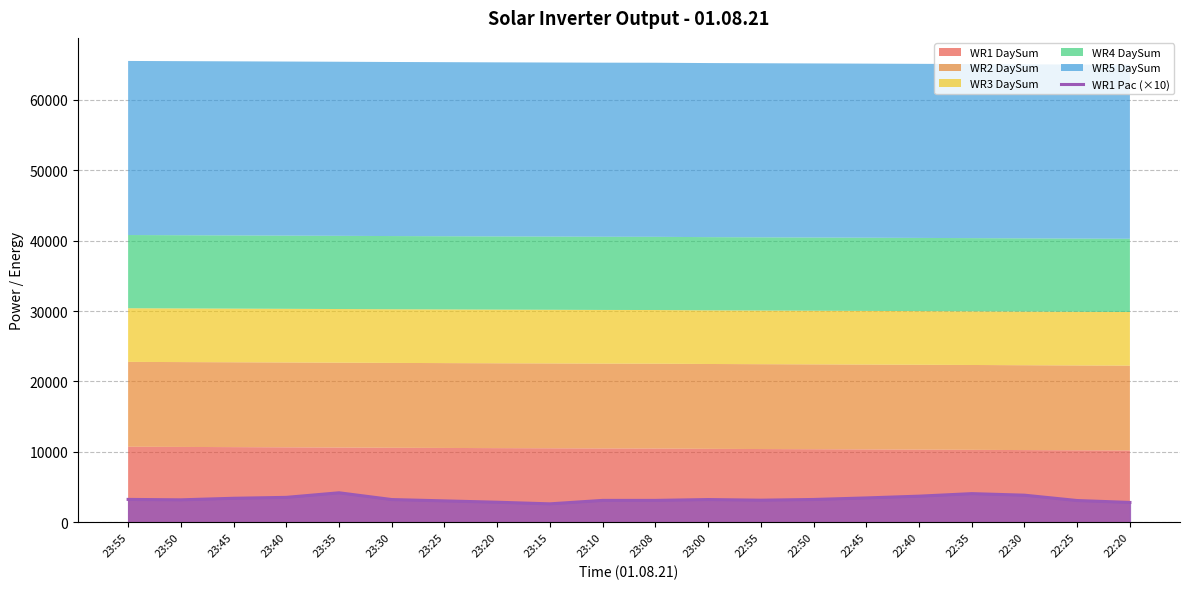

What is the difference between the values at 23:40 and 23:45?

130